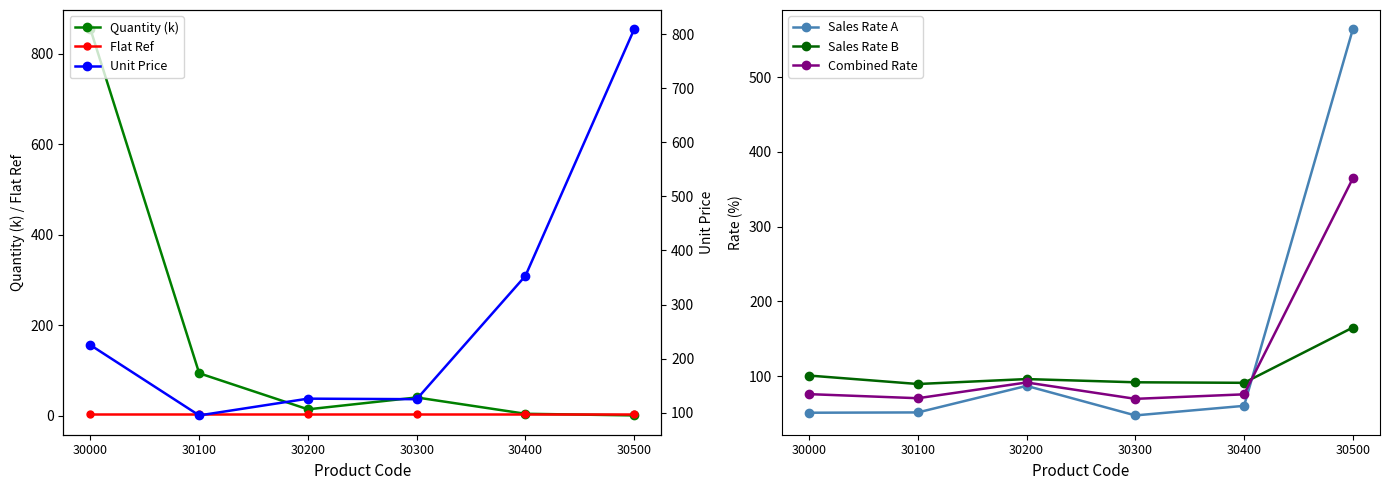

What is the average value of the Flat Ref series?

2.9